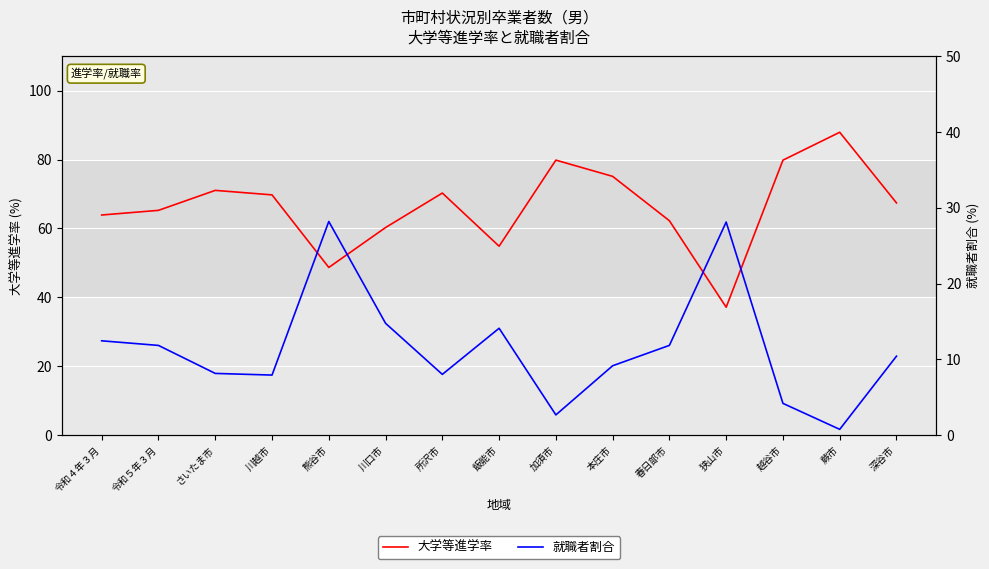

What are all the series names shown in the legend?

大学等進学率, 就職者割合